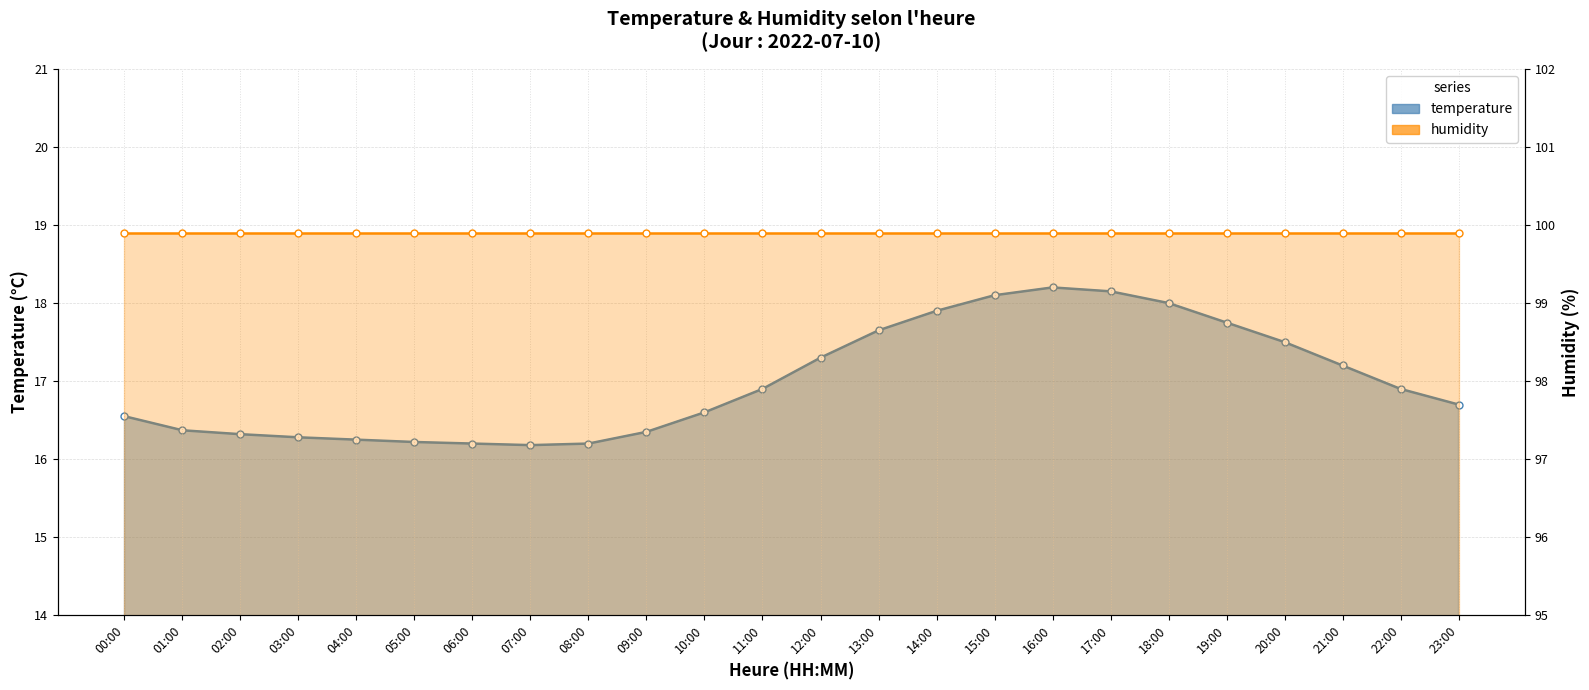

What position from the left is 23:00?

24